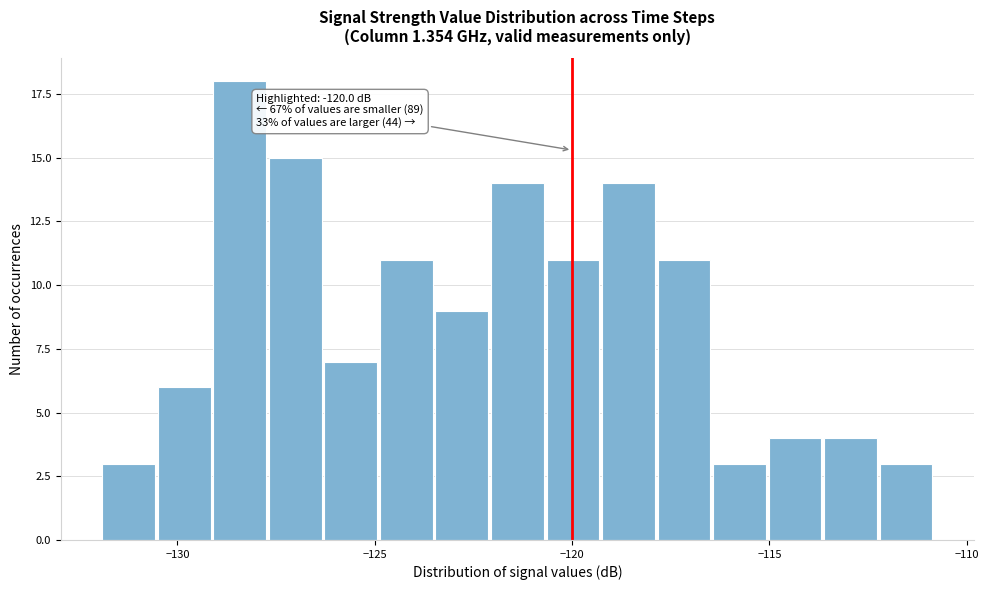

Read against the x-axis, roughly where is the centre of the tallest bar?

-128.5